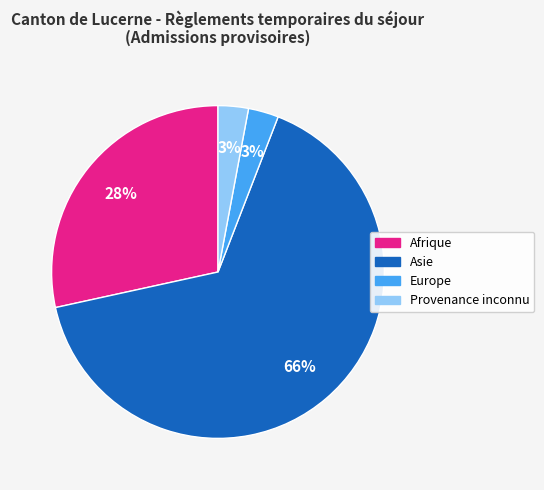

Which category accounts for the majority?

Asie